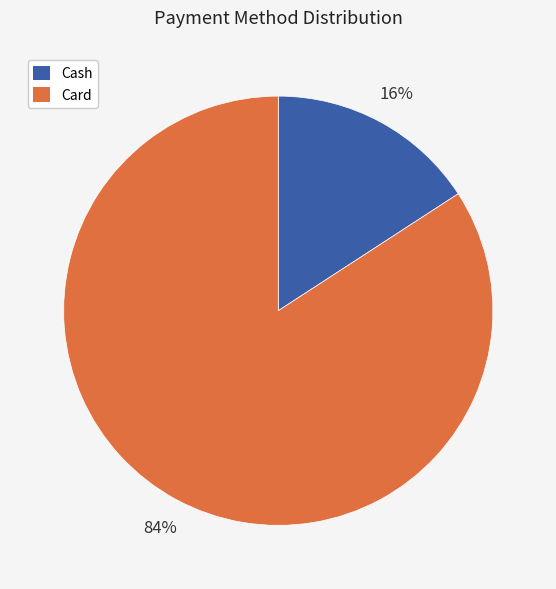

To the nearest percent, what is the difference between the largest and smallest slice percentages?

68%